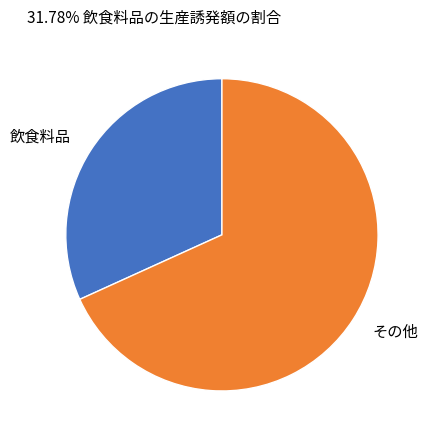

Is it true that 飲食料品 is 32% of the pie?

True